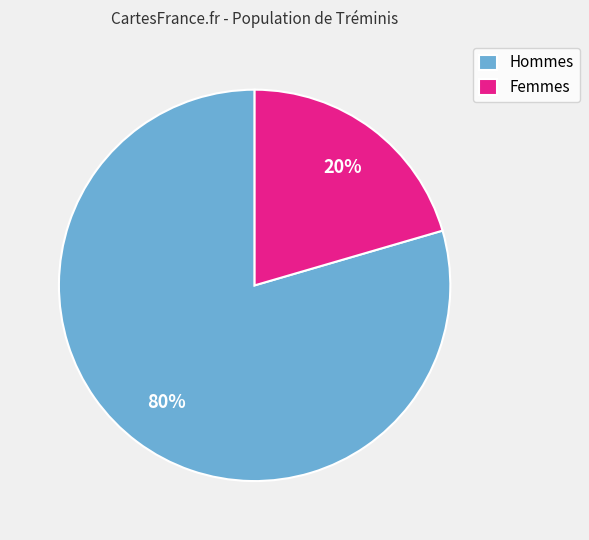

Does Hommes represent more than half of the total?

Yes